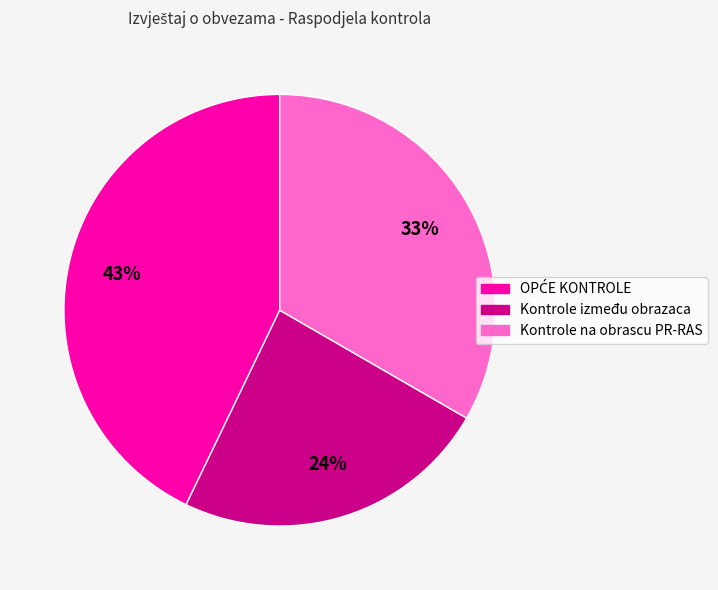

To the nearest percent, what percentage of the pie is Kontrole na obrascu PR-RAS?

33%